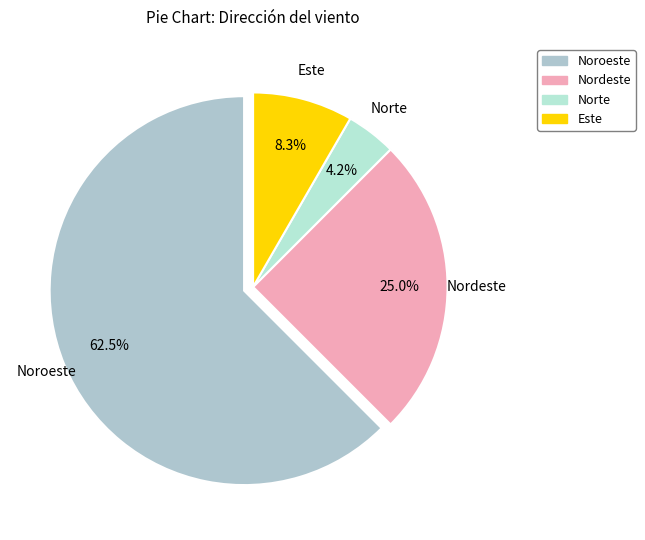

Combined, what portion of the pie is Norte and Noroeste?

66.7%